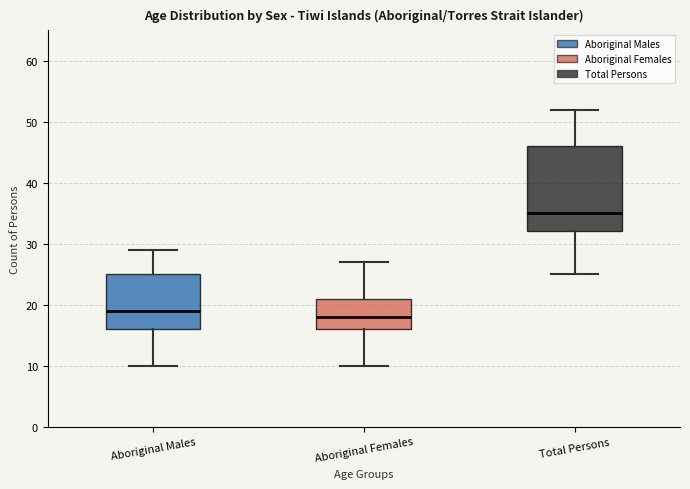

Where is the upper edge of the box for Total Persons on the y-axis? The values are not printed on the chart, so give them approximately, as read against the axis.

46